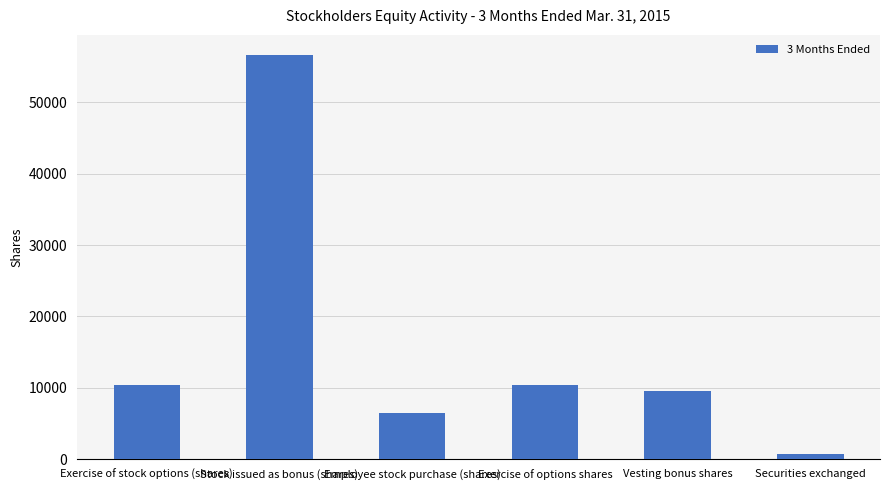

What value does the data have at Vesting bonus shares, to the nearest 100?

9500